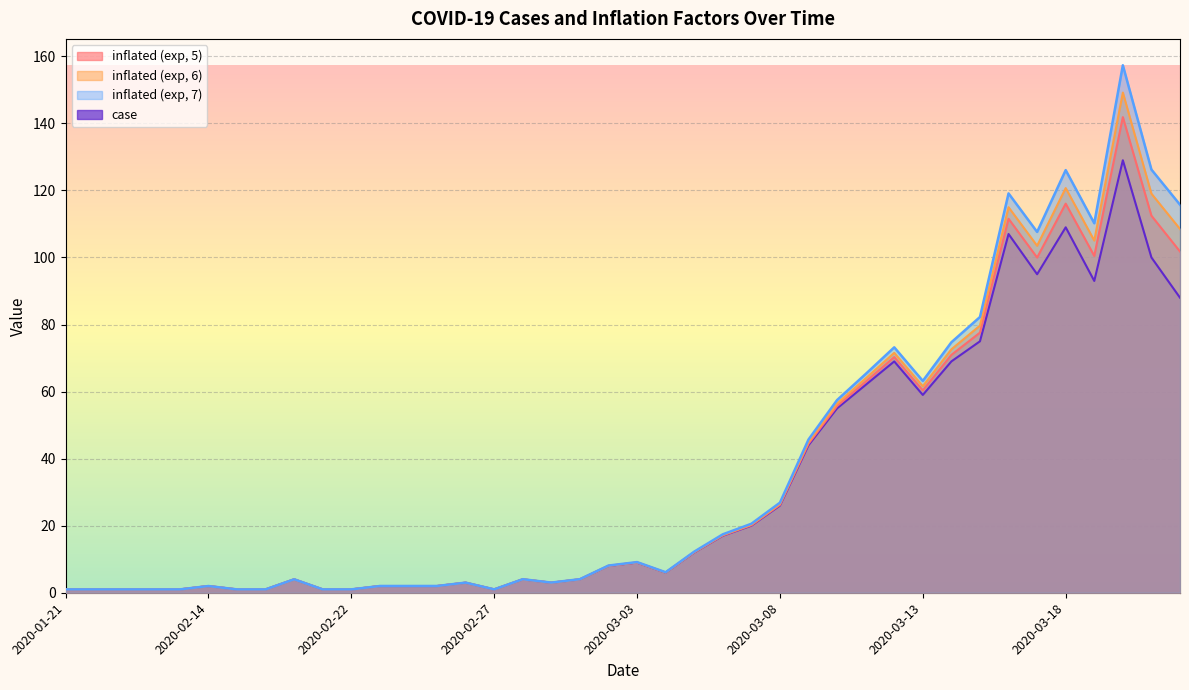

At which label is inflated (exp, 6) closest to 75?

2020-03-14